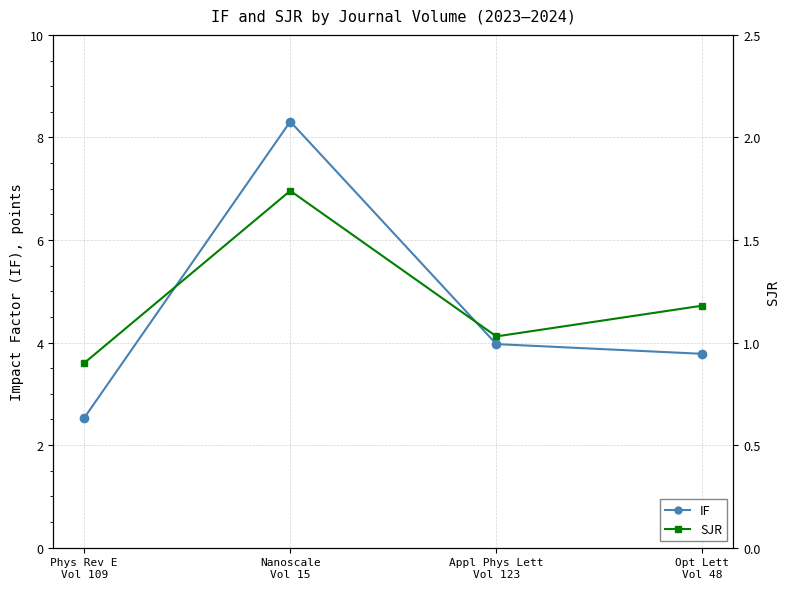

Is this an area chart (filled region under the line)?

No